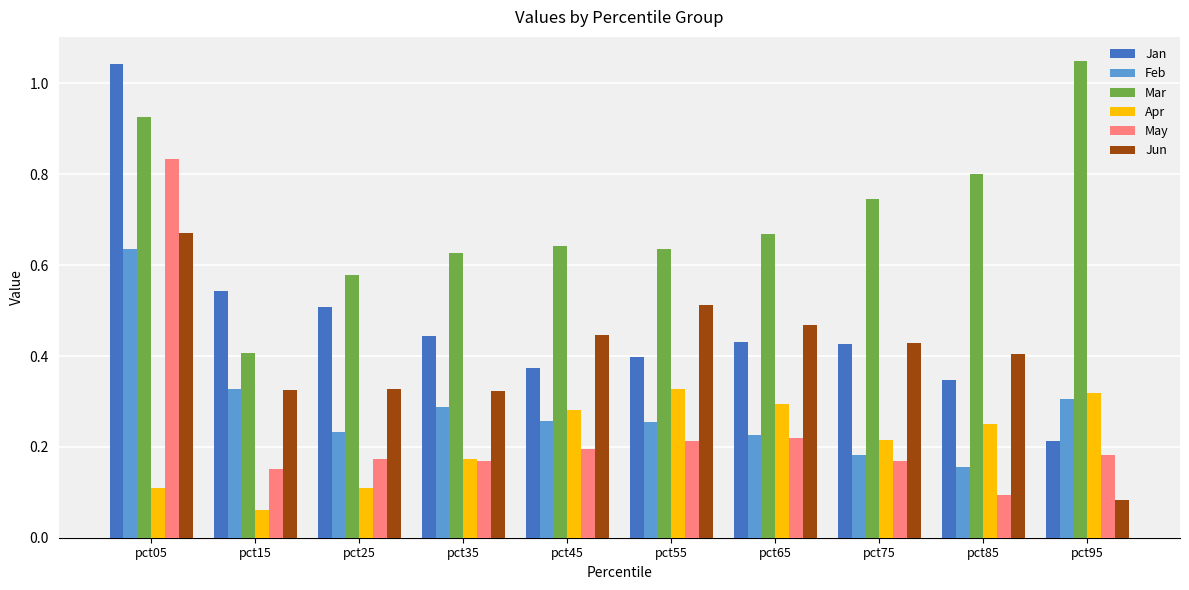

What is the sum of all Jan values?

4.7